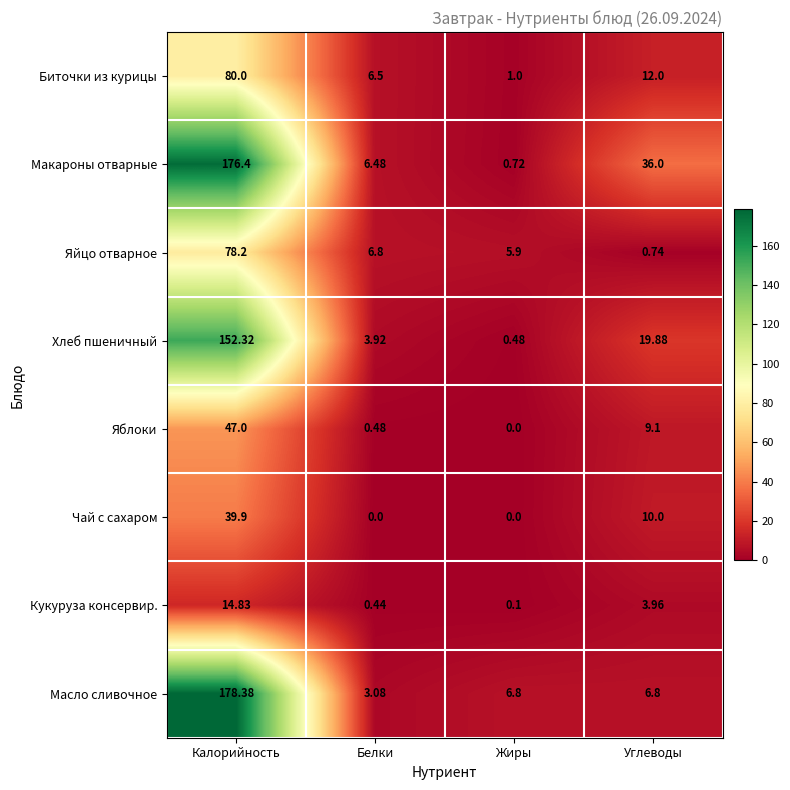

Which category has the highest value across all series?

Калорийность